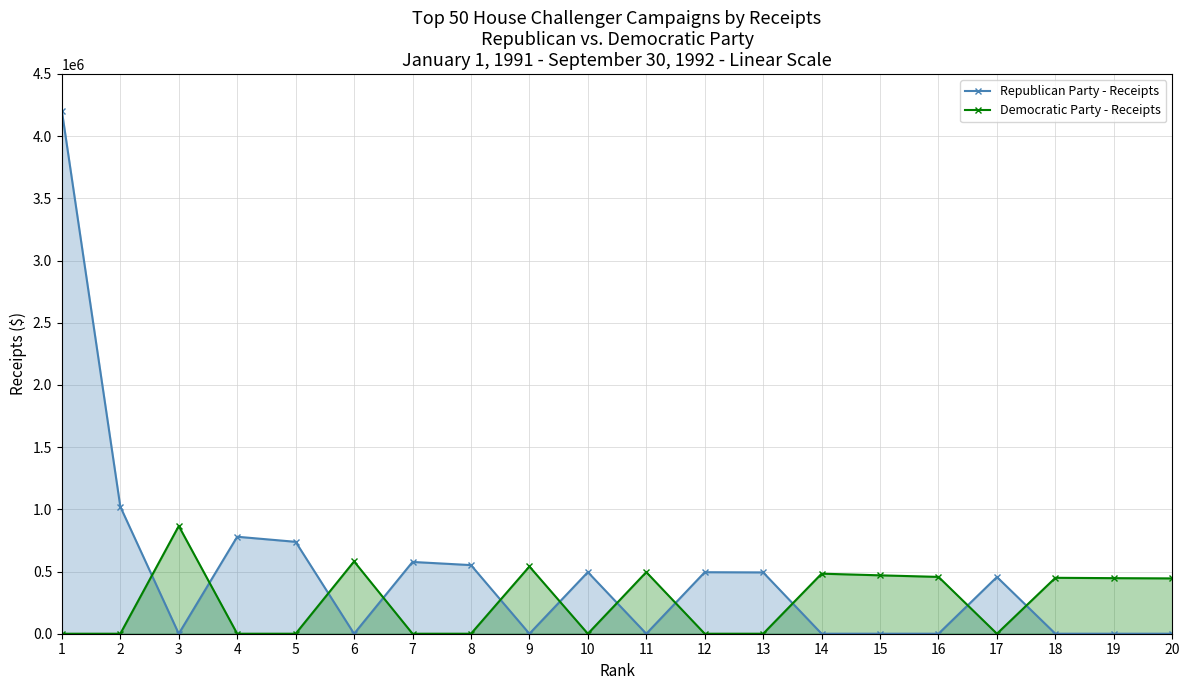

Is it true that Republican Party - Receipts equals 494492 at 12?

True